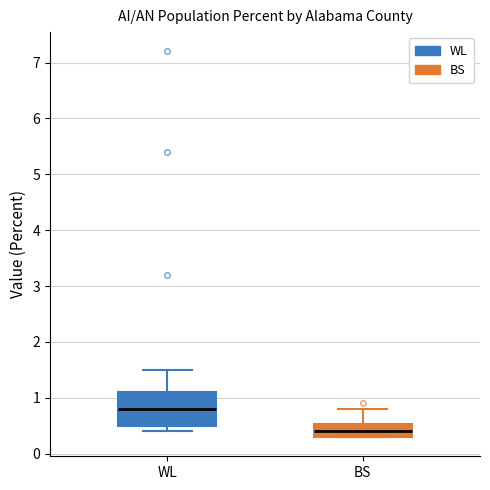

Which box's median line is the lowest?

BS